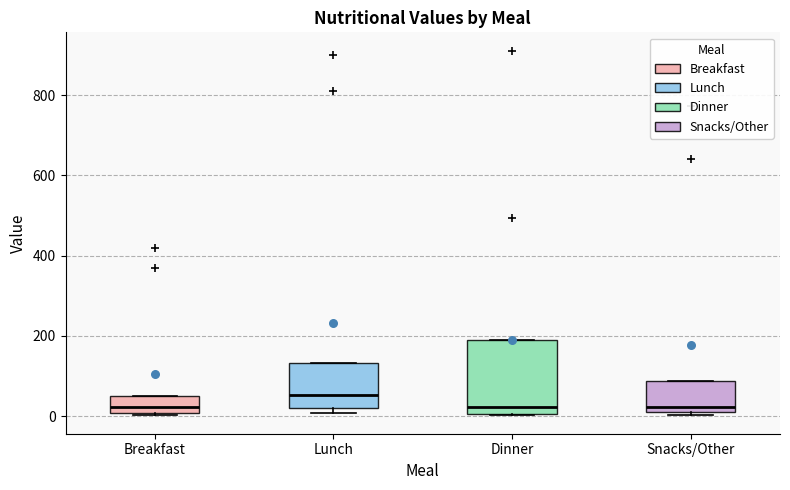

Where is the lower edge of the box for Dinner on the y-axis? The values are not printed on the chart, so give them approximately, as read against the axis.

0